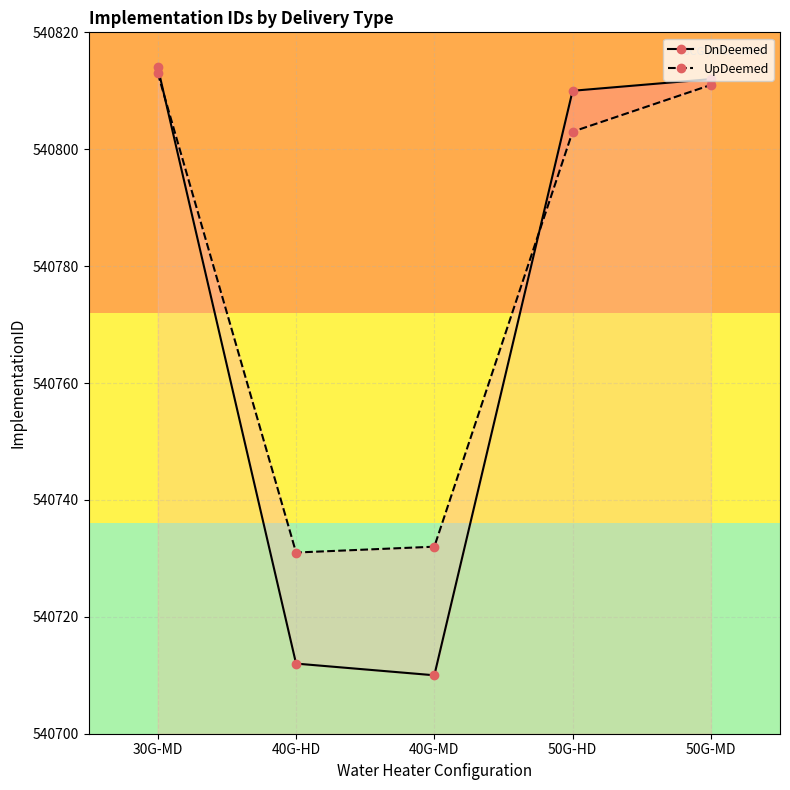

Rank the series by their maximum value, from lowest to highest.

UpDeemed, DnDeemed